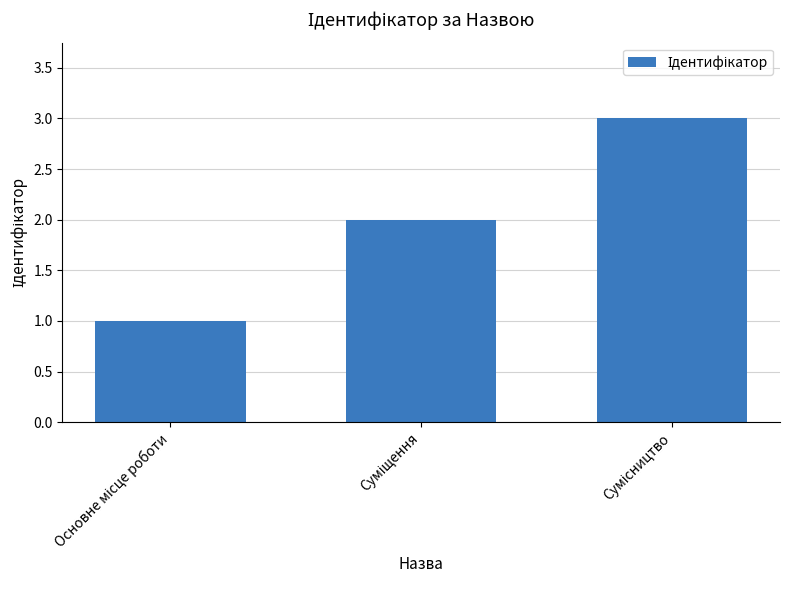

What is the minimum value shown in the chart?

1